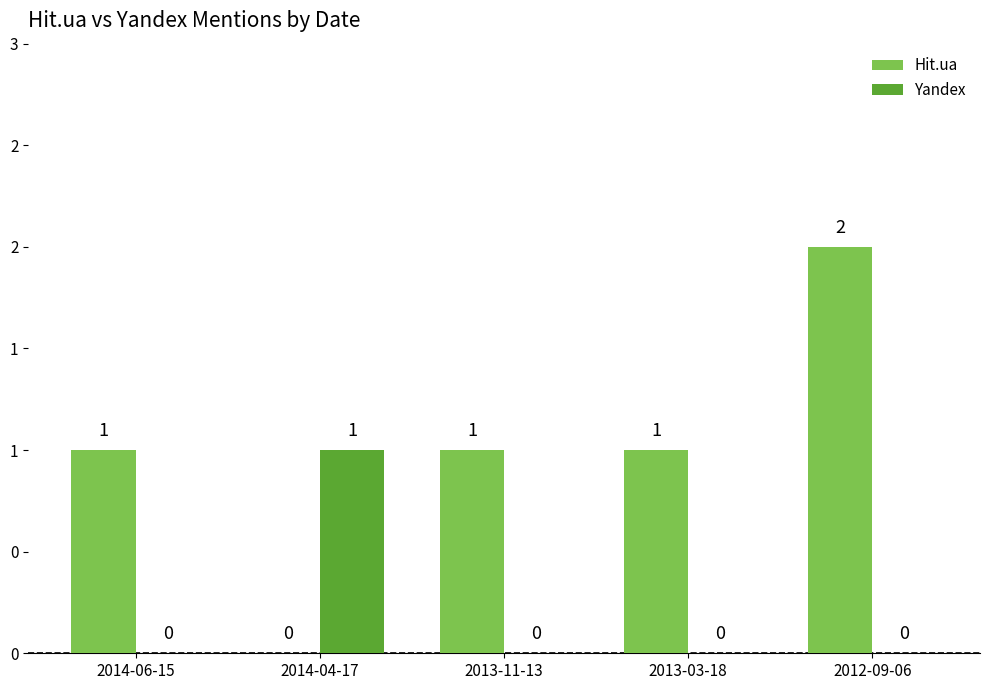

The value of Hit.ua at 2013-11-13 is 1. True or false?

True